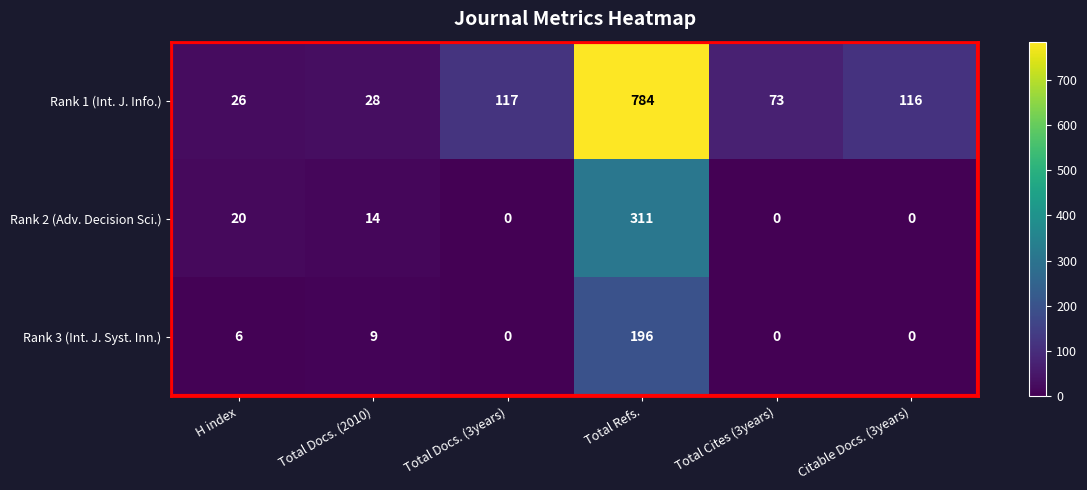

Rank the series by their maximum value, from lowest to highest.

Rank 3 (Int. J. Syst. Inn.), Rank 2 (Adv. Decision Sci.), Rank 1 (Int. J. Info.)